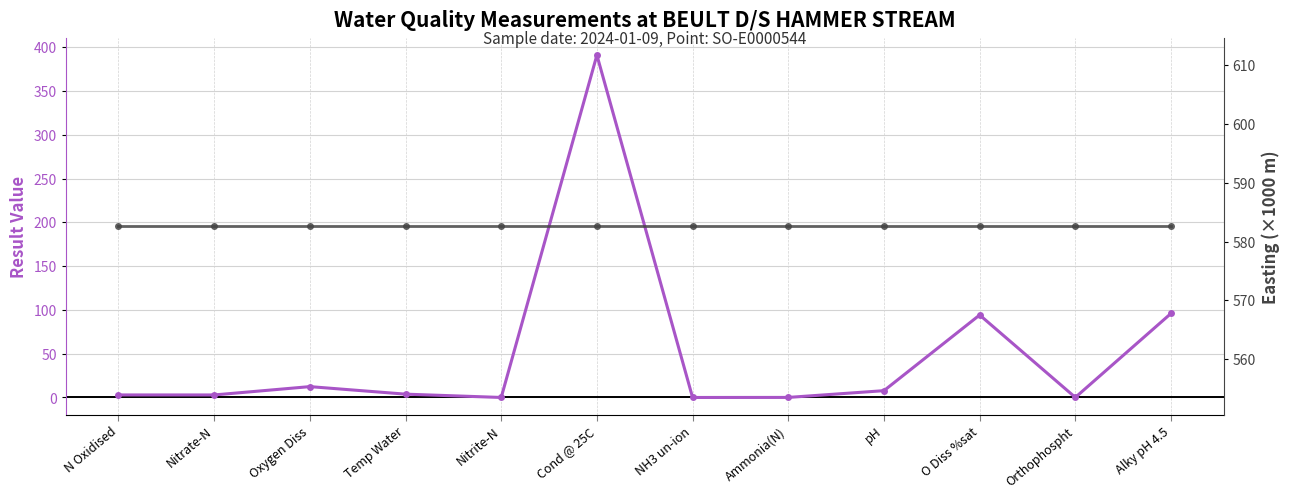

What is the maximum value for result?

391.0